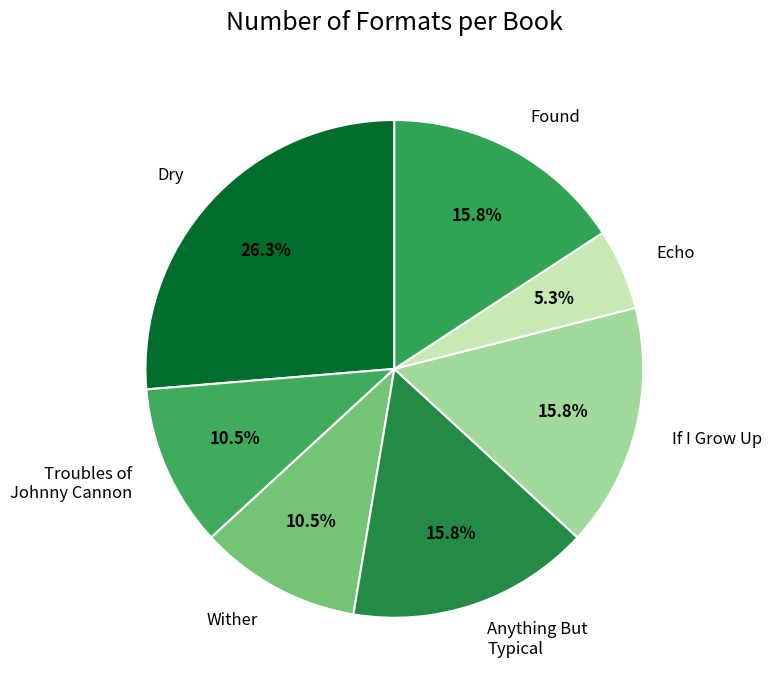

What is the total percentage of If I Grow Up and Found?

31.6%